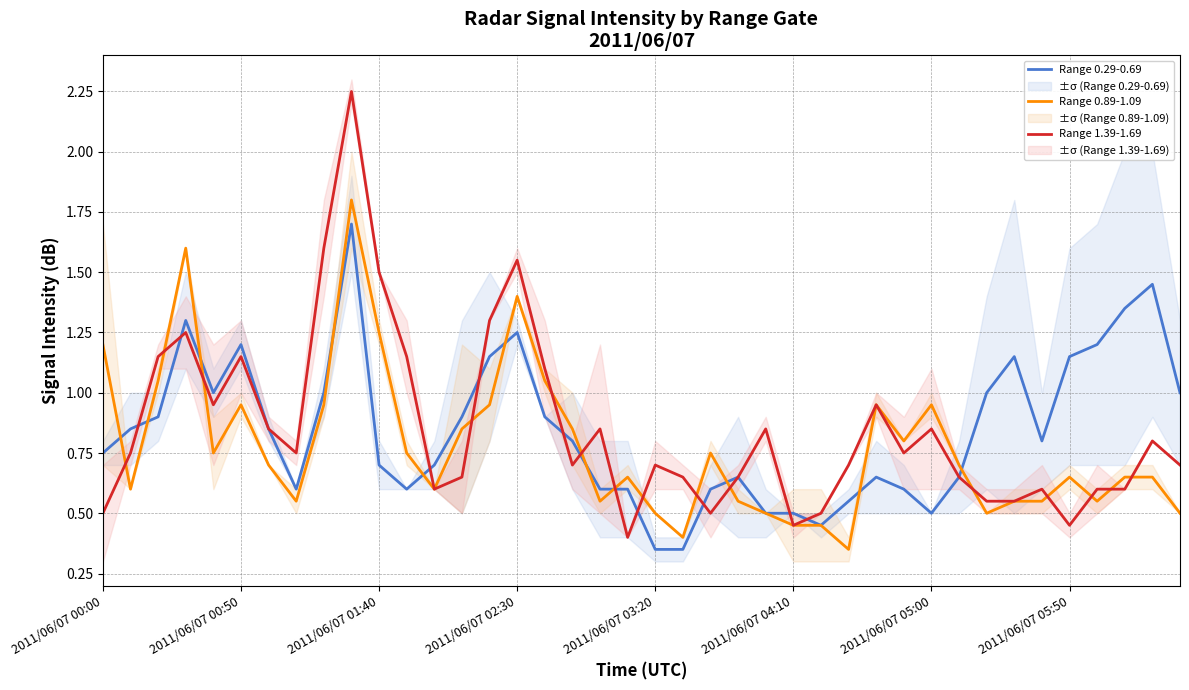

What is the difference between the maximum and minimum values in the Range 0.89-1.09 series?

1.5